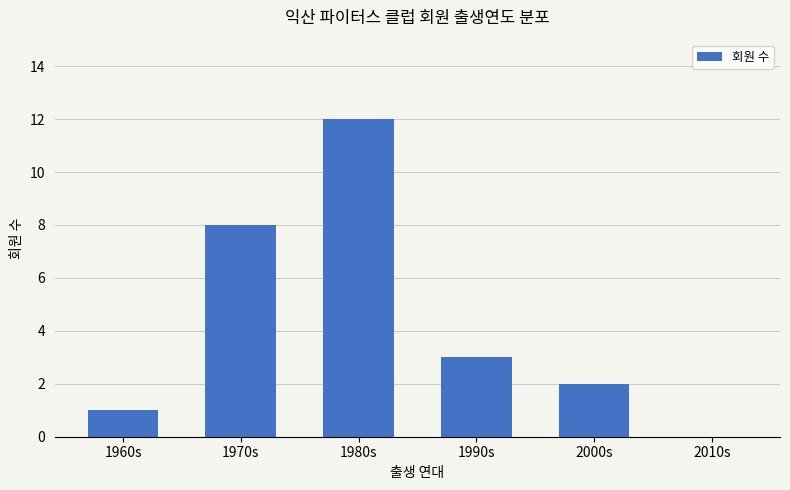

Approximately how many times larger is the value at 1960s compared to 1980s?

0.1